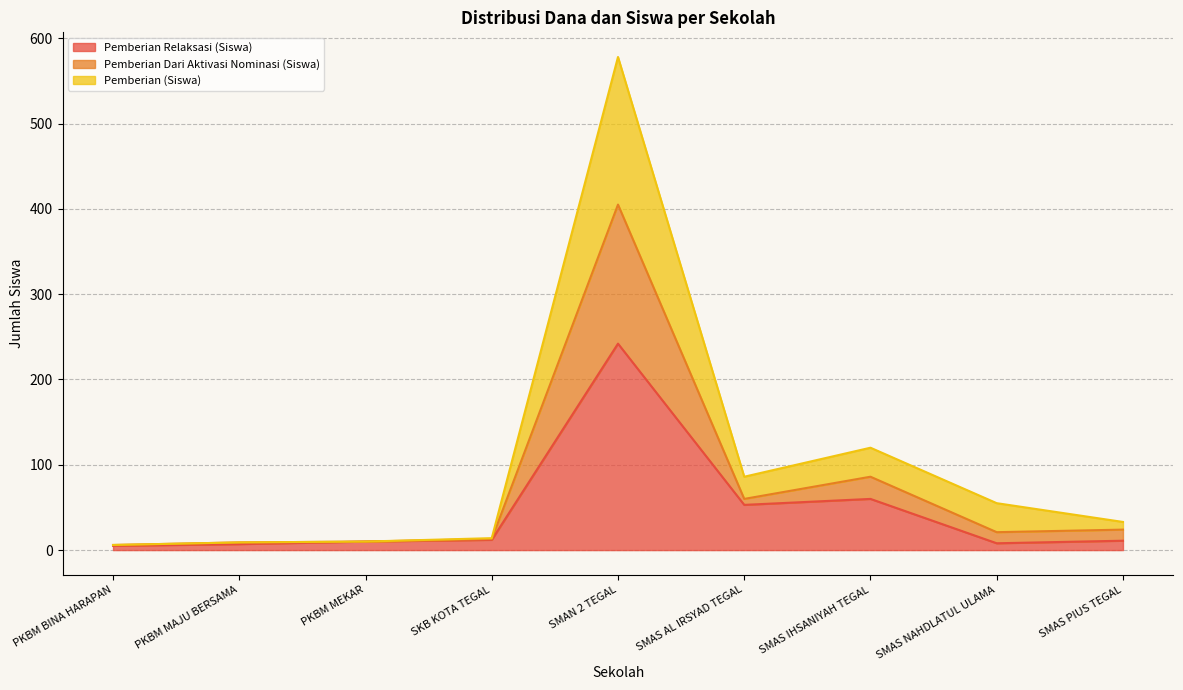

At how many categories does at least one series exceed 48?

4